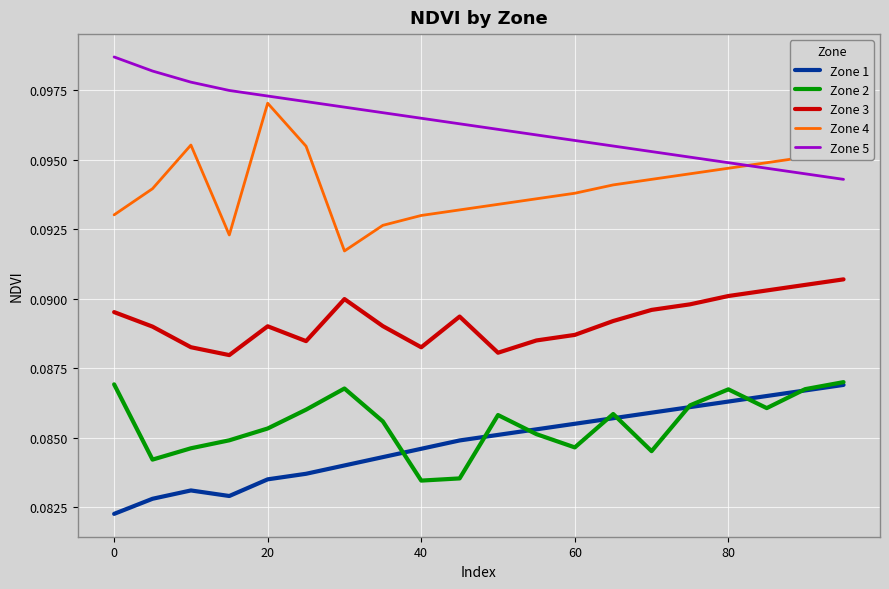

Which series has the largest total across all categories?

Zone 5